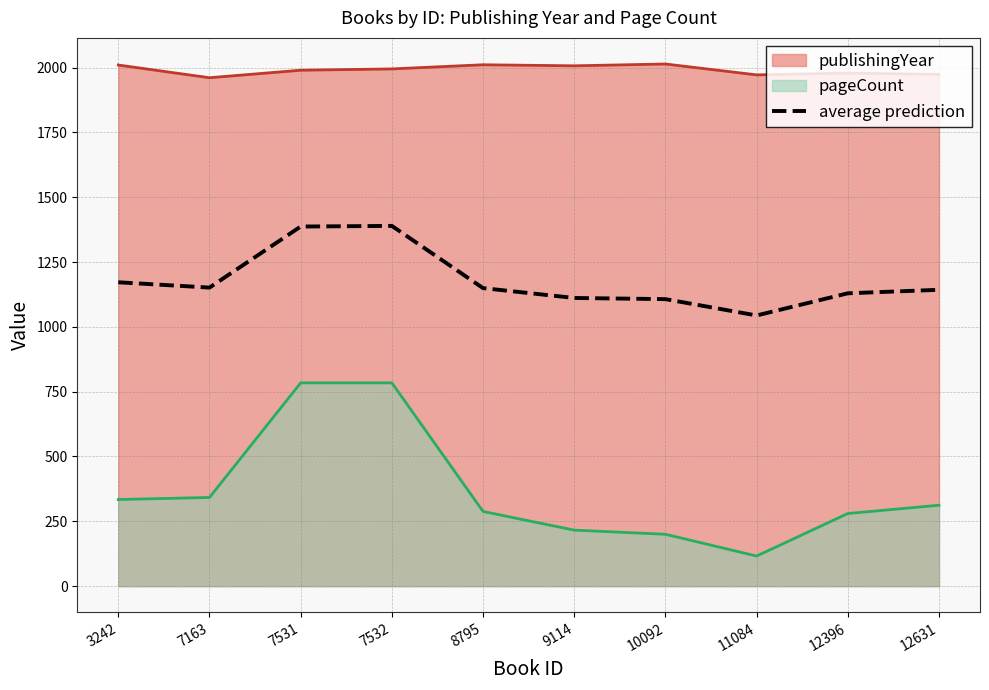

True or false: the data shows 1746.9 at 9114.

False